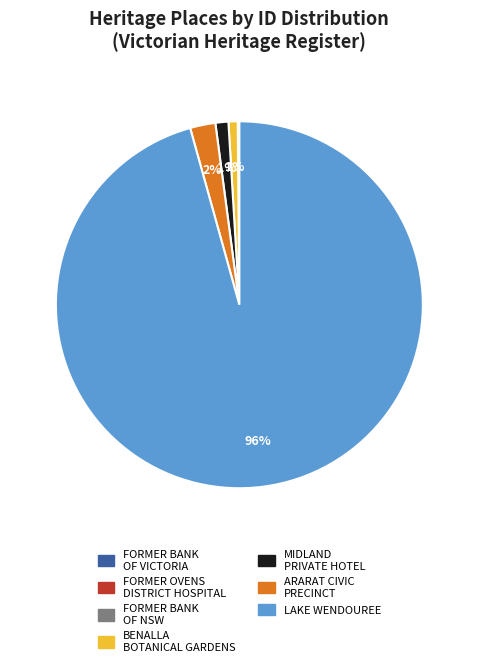

The BENALLA BOTANICAL GARDENS slice represents 8% of the pie. True or false?

False